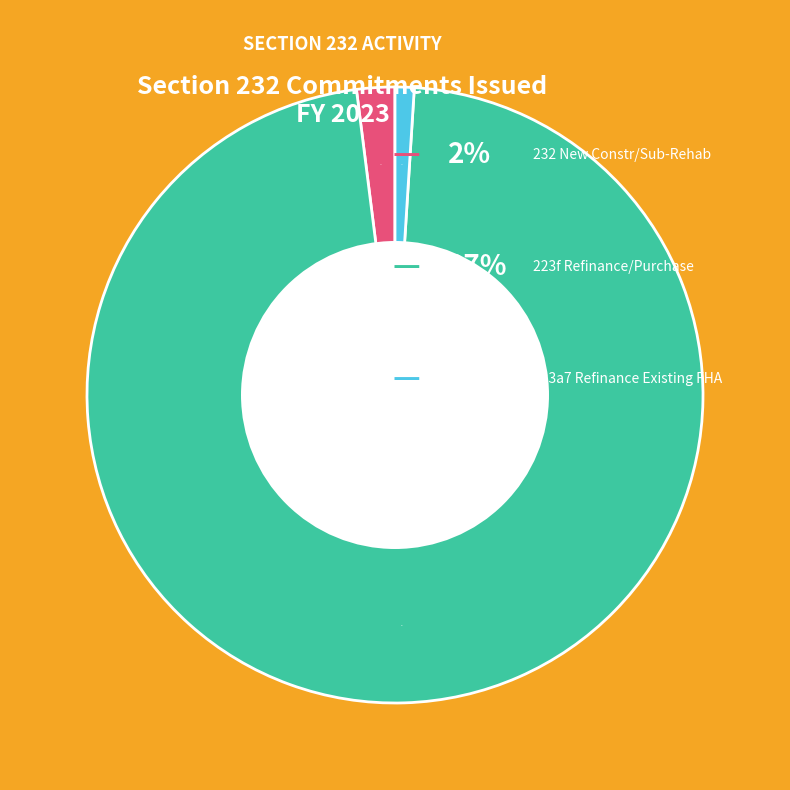

To the nearest percent, what is the difference between the largest and smallest slice percentages?

96%